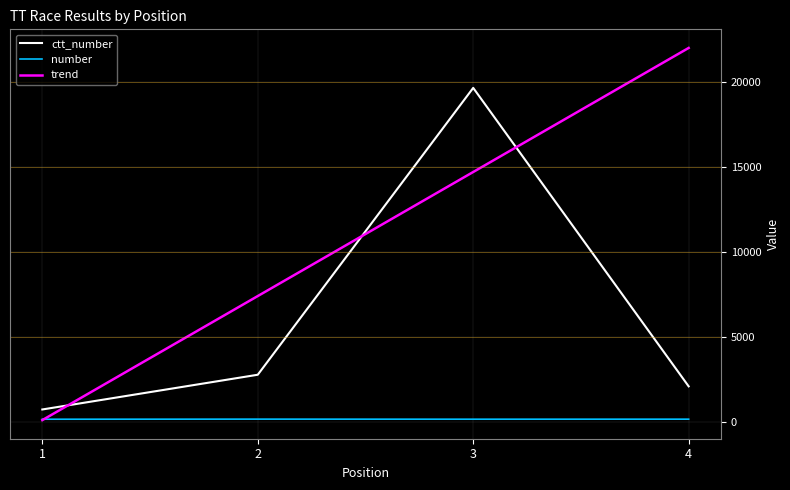

True or false: ctt_number and number intersect in this chart.

False